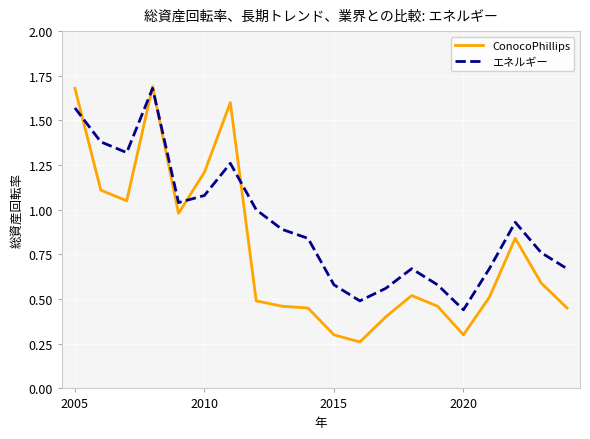

List the series in order of their overall mean, highest first.

エネルギー, ConocoPhillips